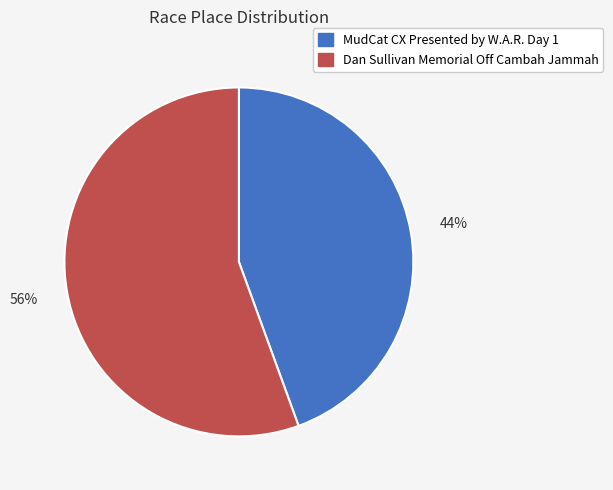

Is Dan Sullivan Memorial Off Cambah Jammah the majority of the pie?

Yes